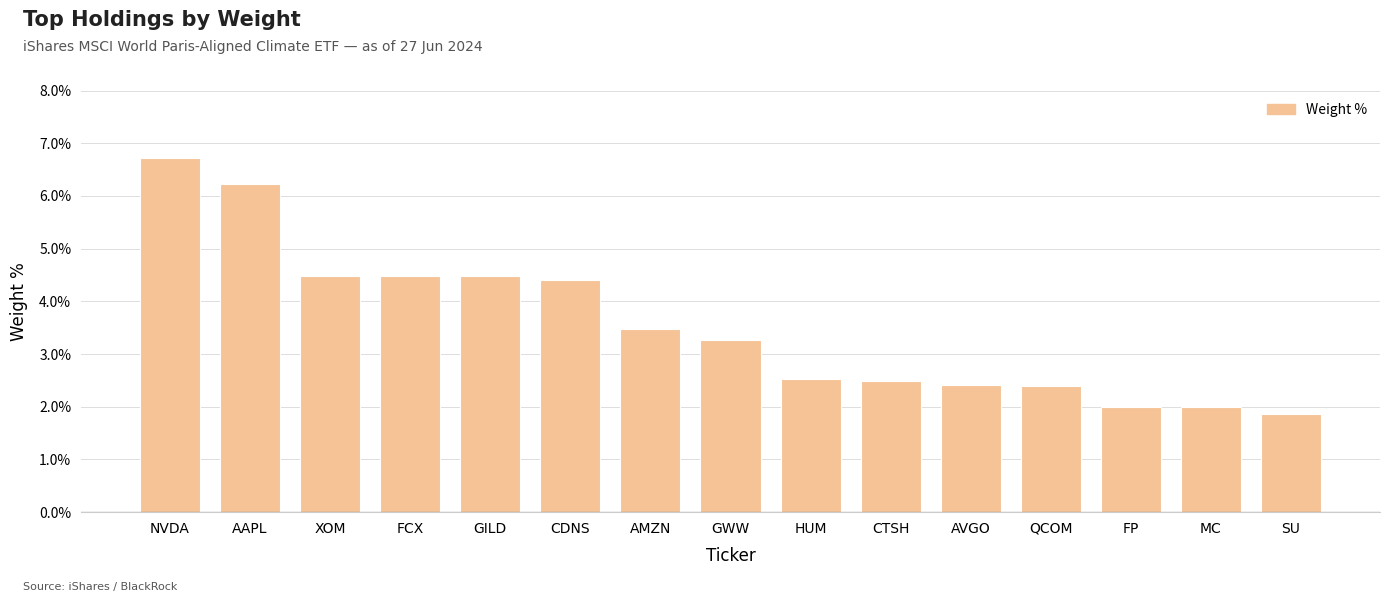

What is the smallest value displayed?

1.9